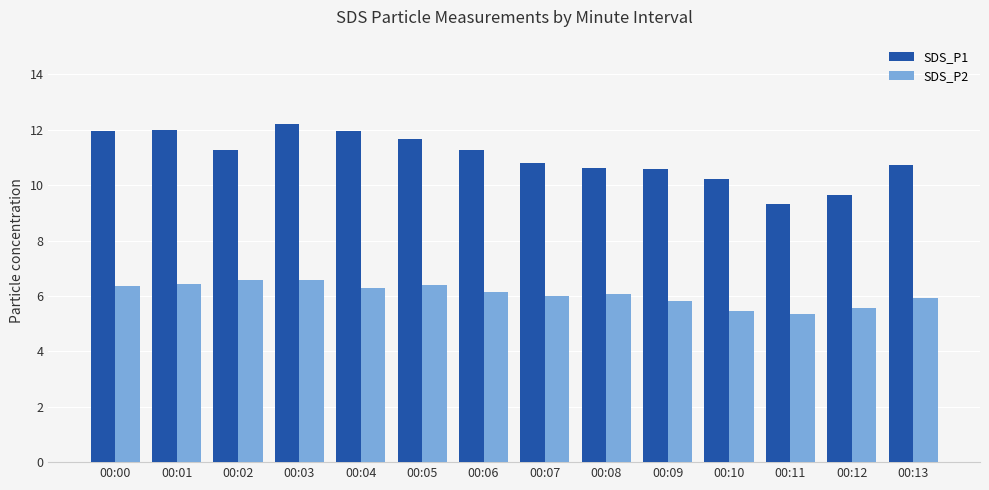

Which series has the largest total across all categories?

SDS_P1